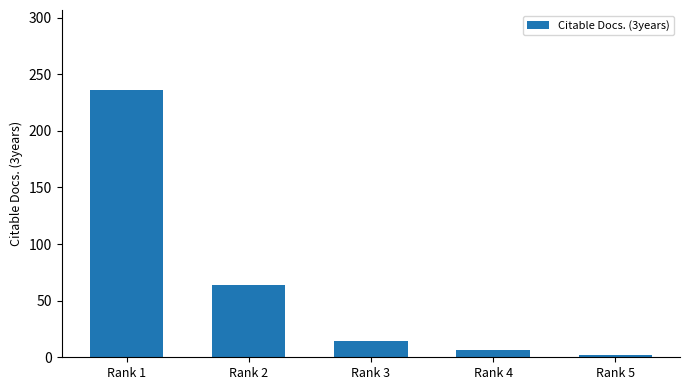

Are the bars grouped side by side (vs. stacked)?

No